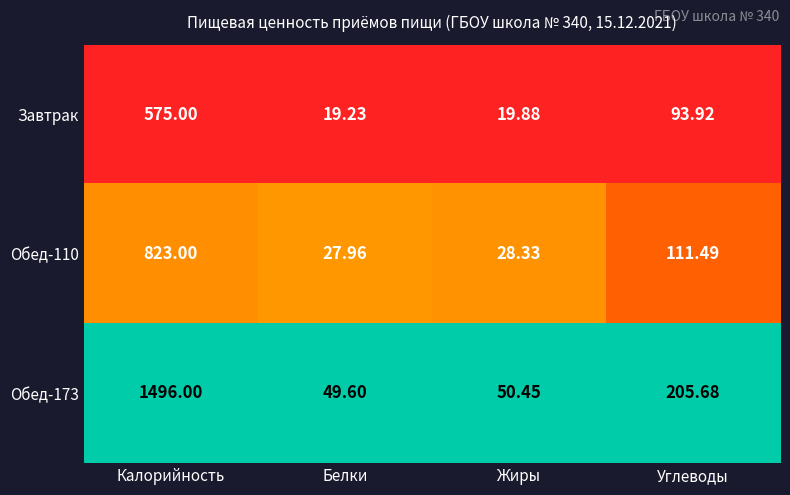

Which category has the lowest value across all series?

Белки